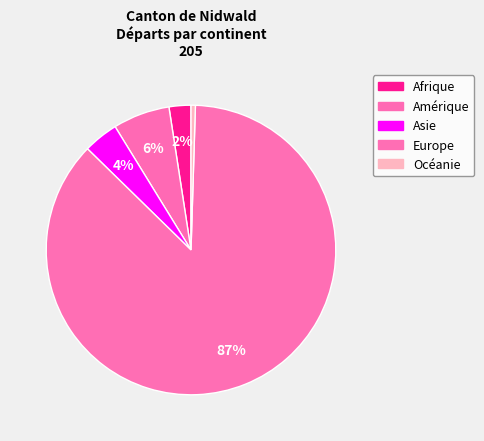

How many segments does this pie chart have?

5